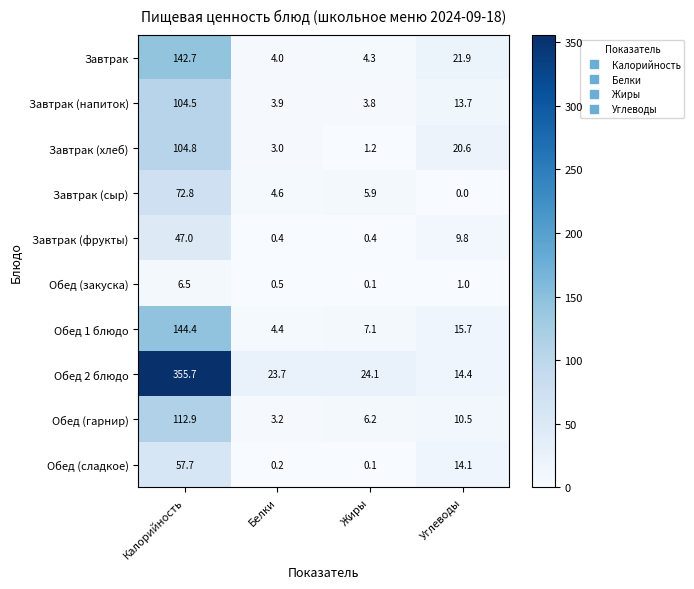

Which category has the lowest value in the Завтрак (напиток) series?

Жиры